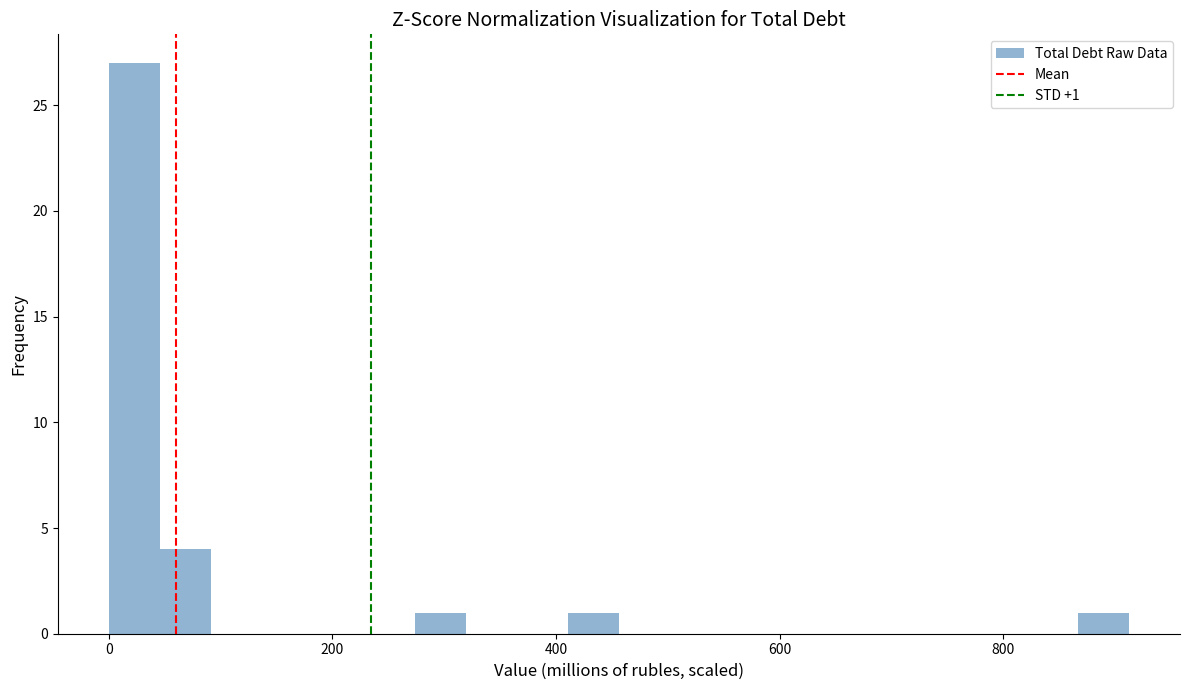

Read against the x-axis, roughly where is the centre of the tallest bar?

20